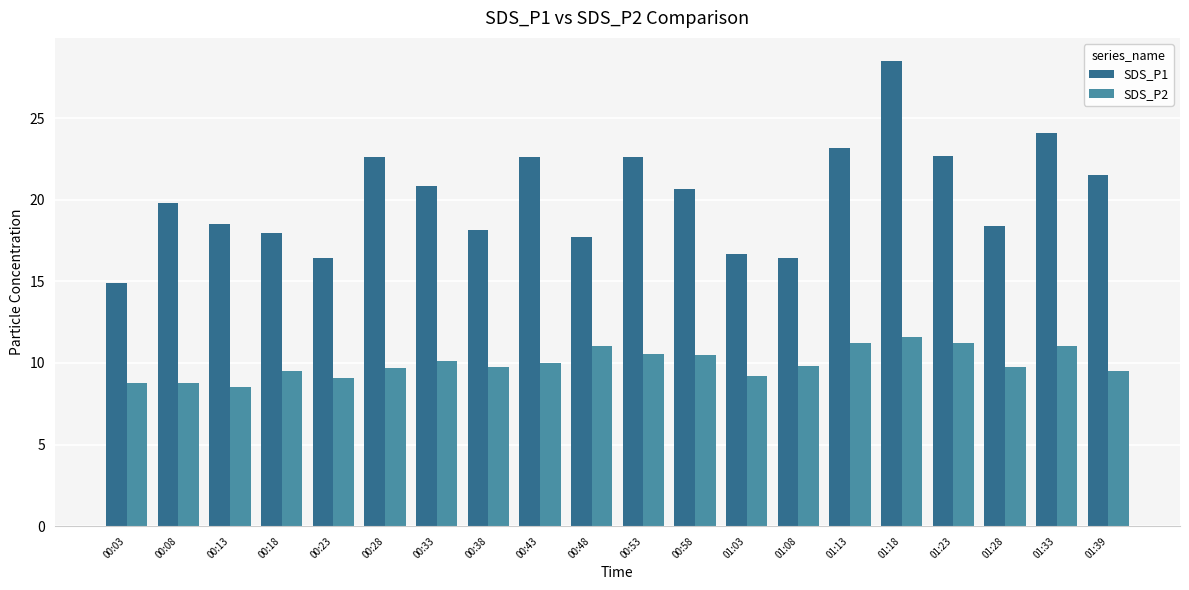

Which series changed the most between 00:18 and 00:53?

SDS_P1